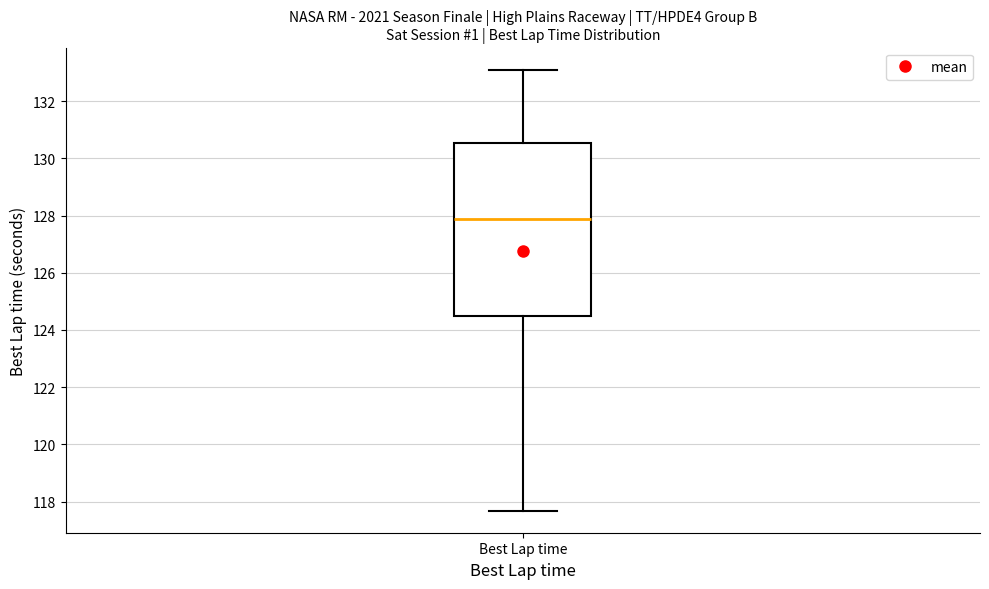

Transcribe this box plot: give where the median line is, the range the box spans, and where the two whiskers end, as read against the y-axis. The values are not printed on the chart, so give them approximately, as read against the axis.

median 127.8, box 124.4 to 130.6, whiskers 117.6 to 133.0